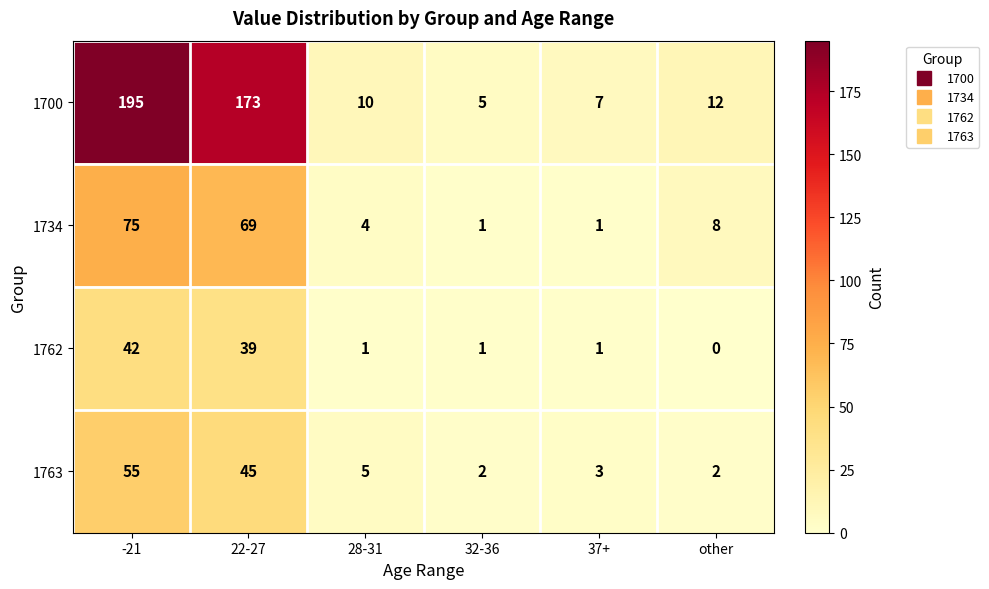

What is the total value across all series at 37+?

12